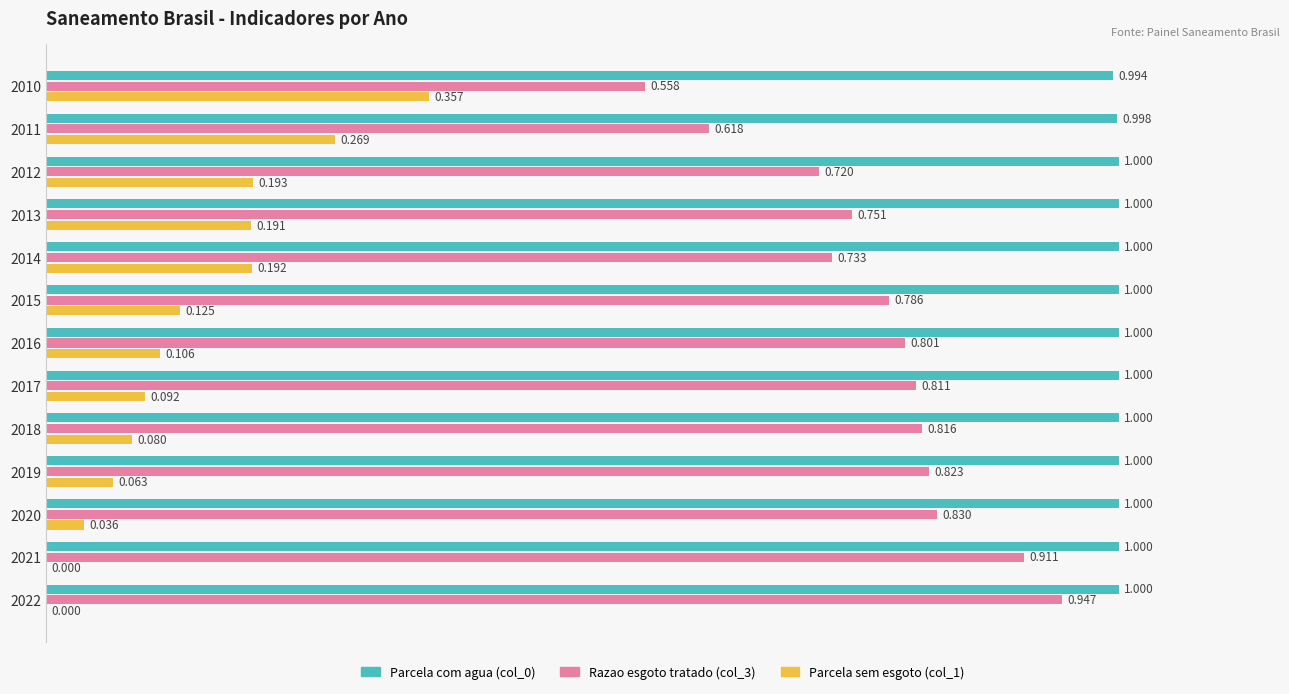

Is the value of Razao esgoto tratado (col_3) at 2012 greater than the value of Parcela com agua (col_0) at 2012?

No